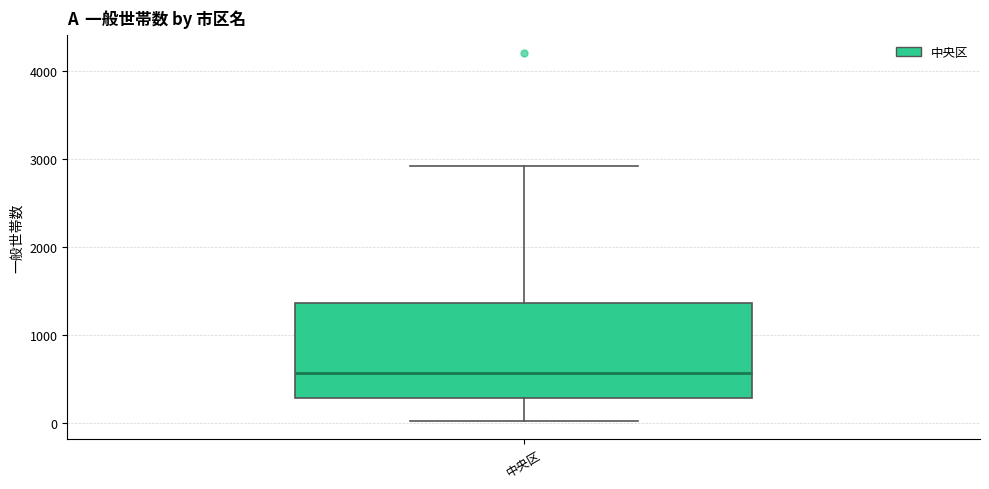

Transcribe this box plot: give where the median line is, the range the box spans, and where the two whiskers end, as read against the y-axis. The values are not printed on the chart, so give them approximately, as read against the axis.

median 600, box 300 to 1400, whiskers 0 to 2900